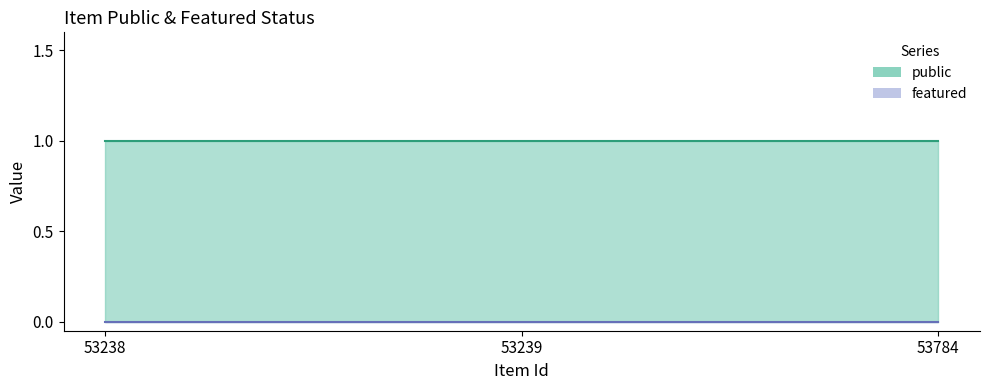

Reading left to right, transcribe all the data shown in this chart.

public: 53238=1	53239=1	53784=1
featured: 53238=0	53239=0	53784=0